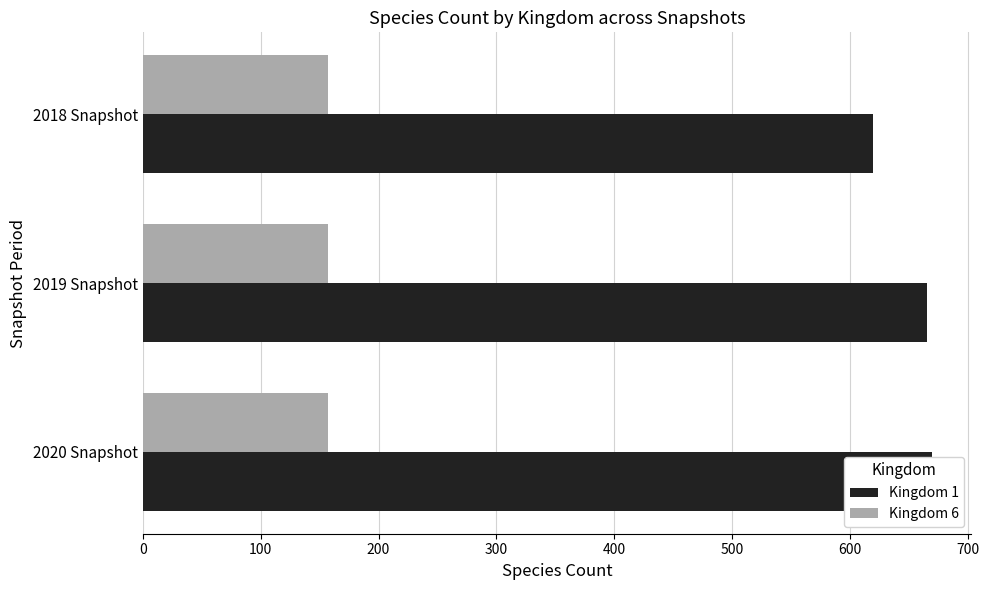

What are all the series names shown in the legend?

Kingdom 1, Kingdom 6